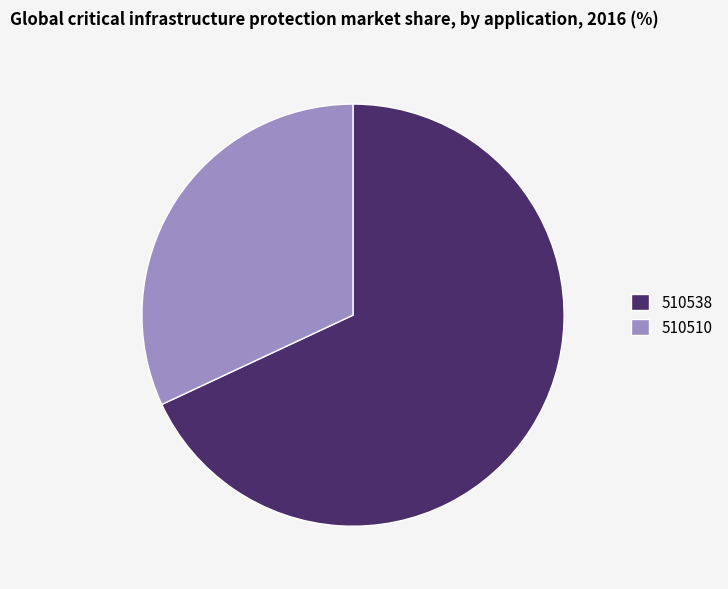

How many segments does this pie chart have?

2